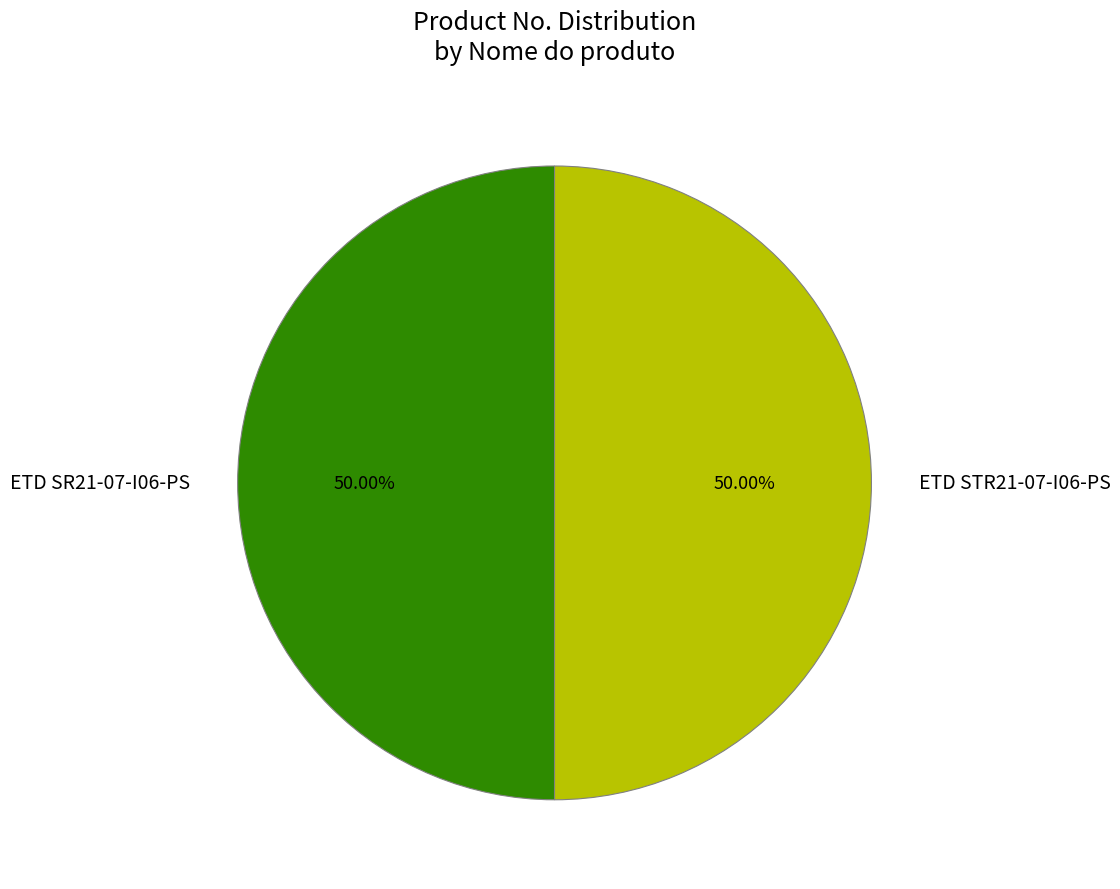

What is the total percentage of ETD SR21-07-I06-PS and ETD STR21-07-I06-PS?

100.0%